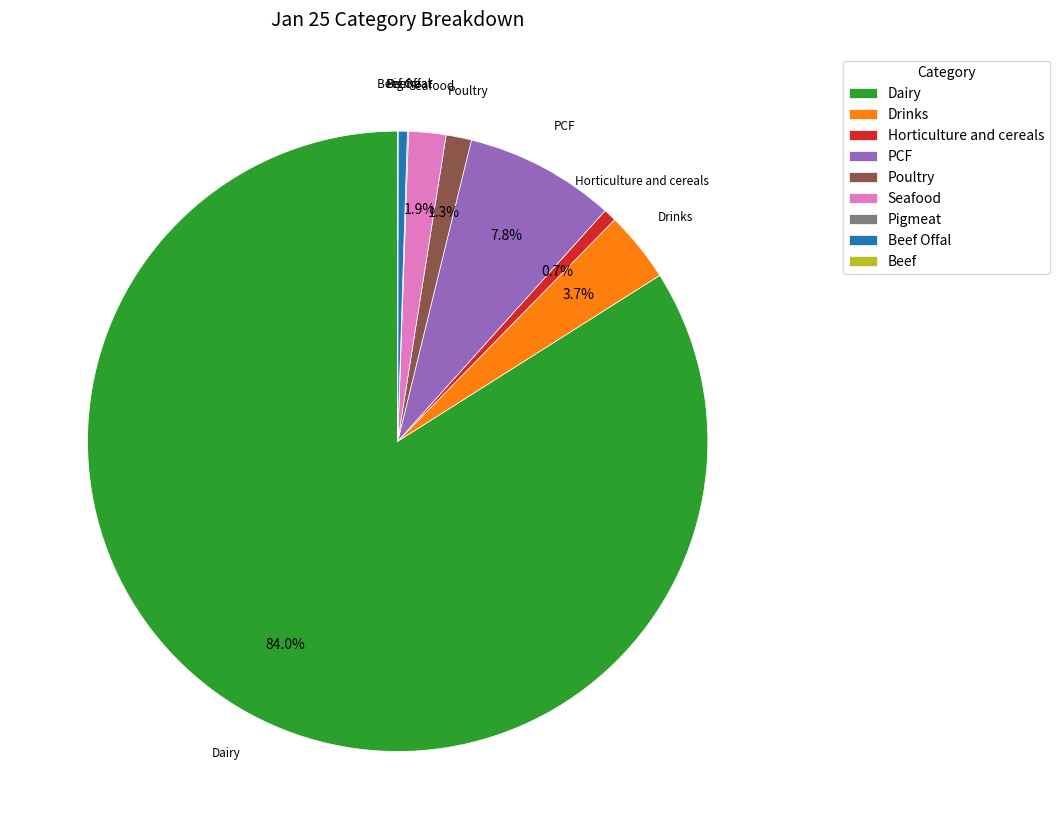

What is the largest slice in the pie chart?

Dairy